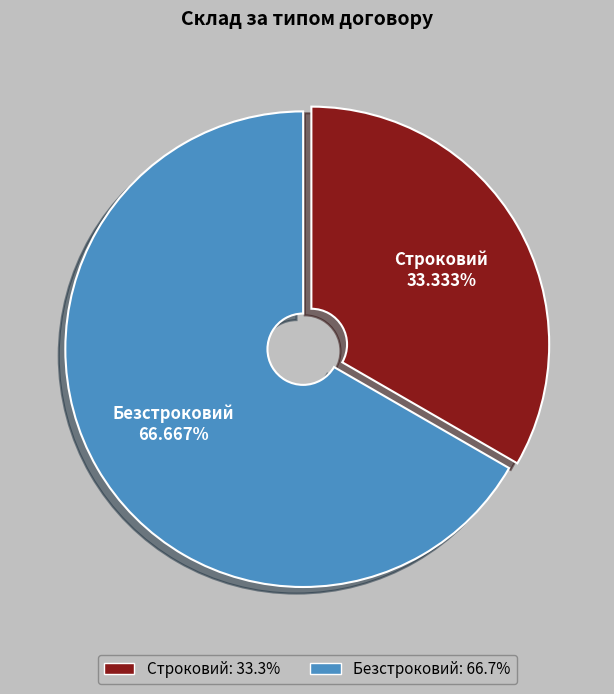

Is it true that Безстроковий is 67% of the pie?

True